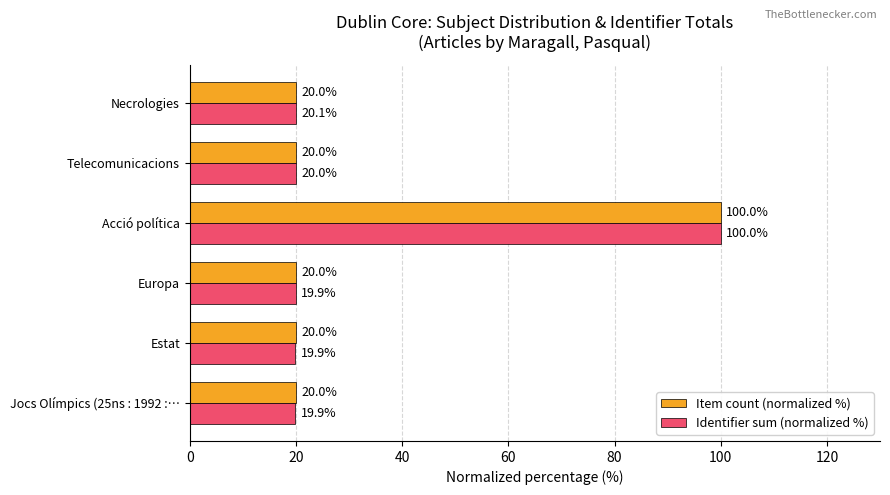

Read the Identifier sum (normalized %) value at Estat.

19.9